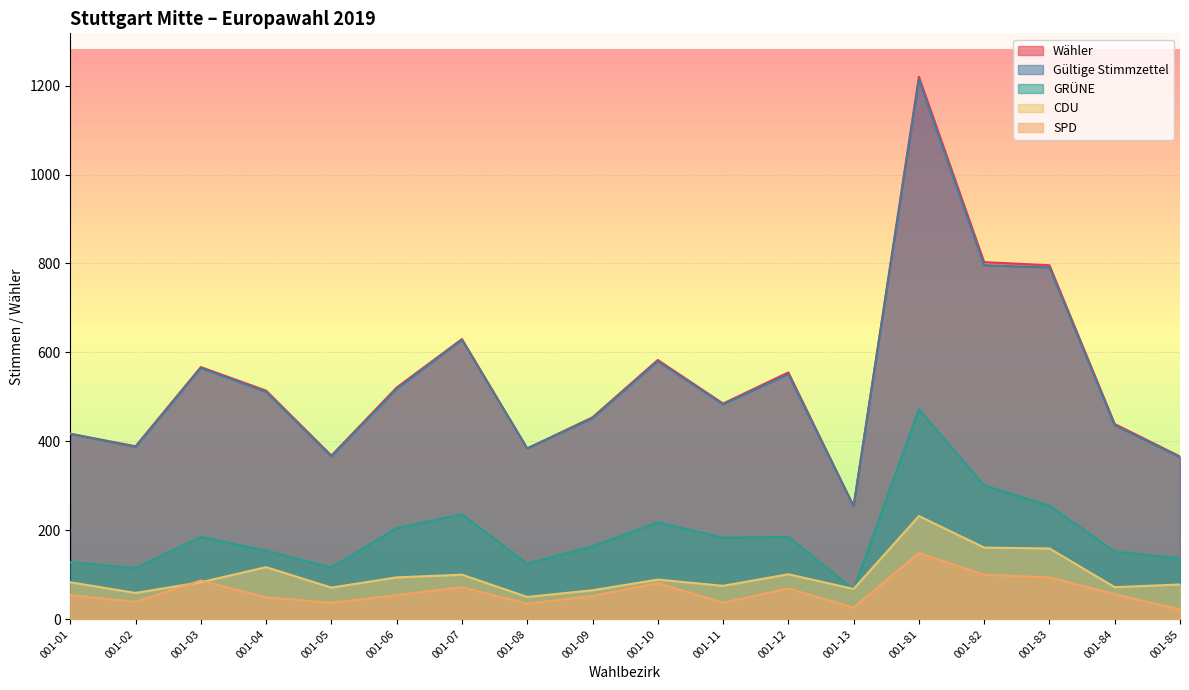

Which category has the highest value in the SPD series?

001-81